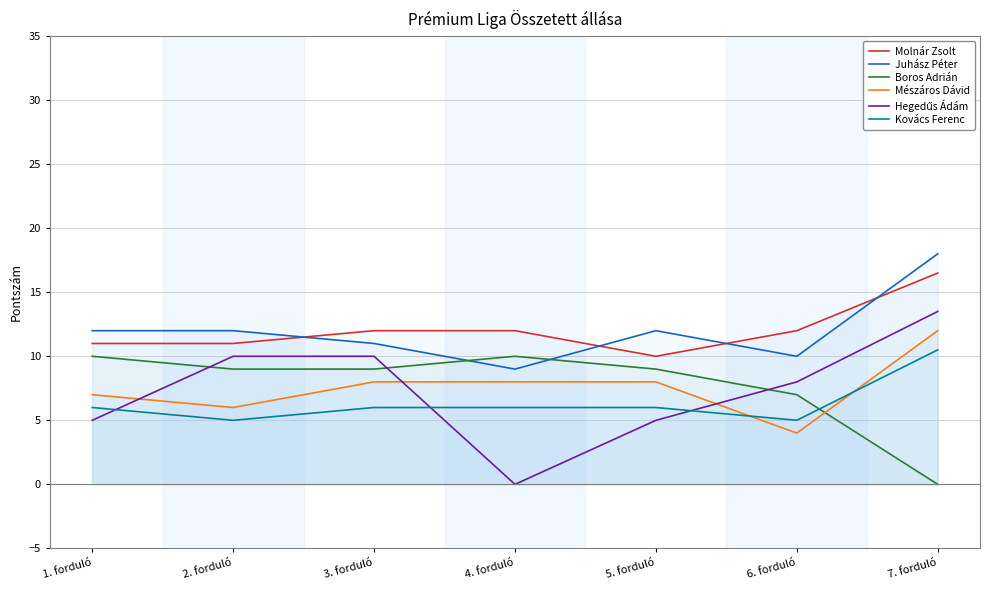

At how many categories does at least one series exceed 2?

7